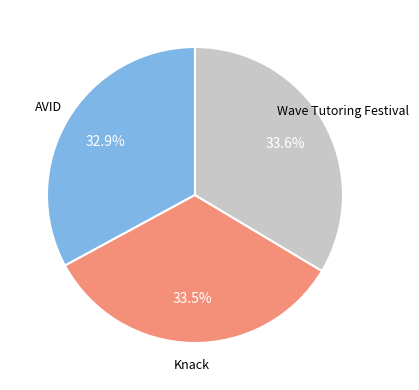

Is there a majority slice in this chart?

No